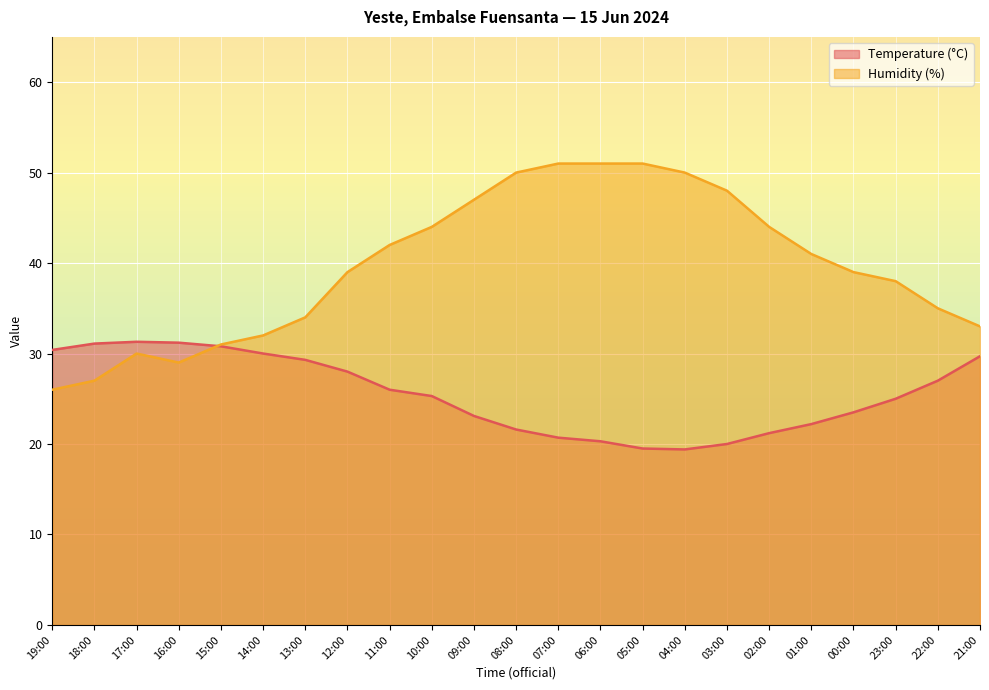

Rank the categories by Temperature (°C) value from highest to lowest.

17:00, 16:00, 18:00, 15:00, 19:00, 14:00, 21:00, 13:00, 12:00, 22:00, 11:00, 10:00, 23:00, 00:00, 09:00, 01:00, 08:00, 02:00, 07:00, 06:00, 03:00, 05:00, 04:00